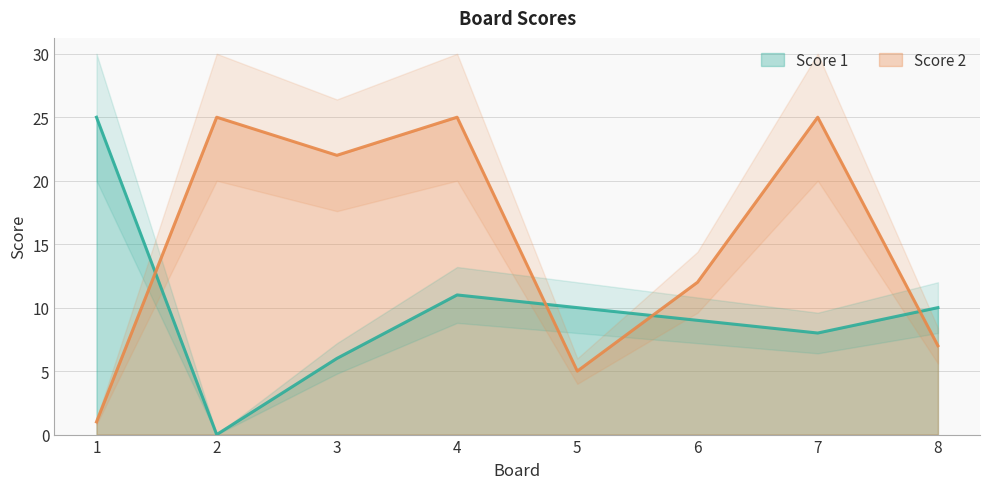

The Score 2 series shows 5 at 5. True or false?

True